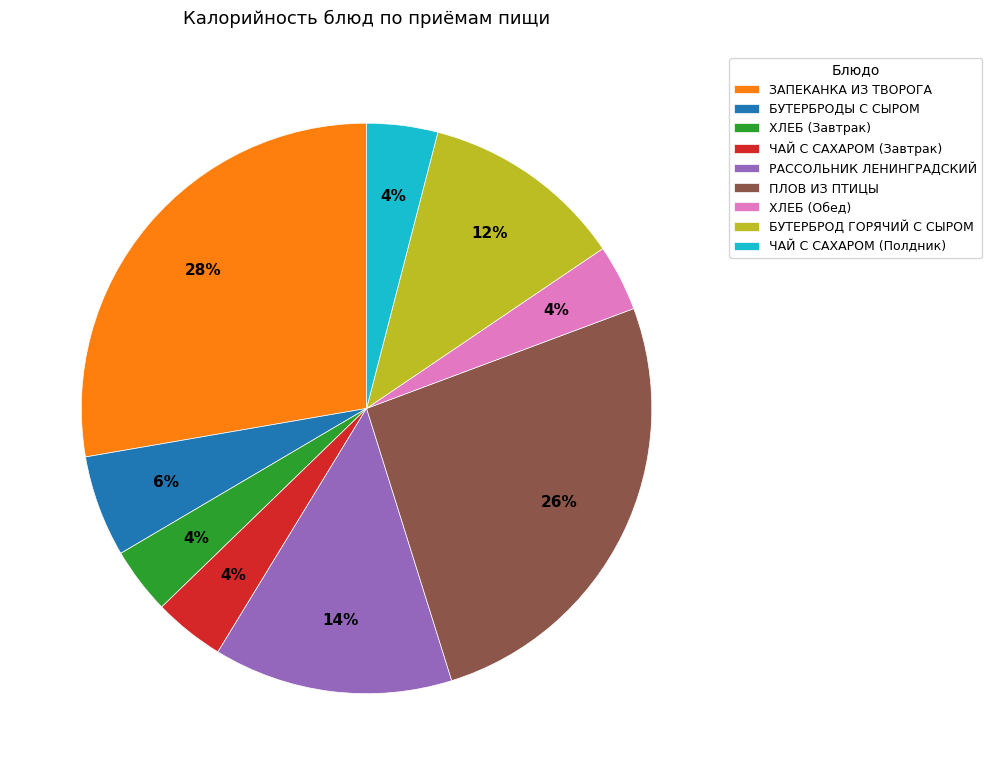

Is it true that ЗАПЕКАНКА ИЗ ТВОРОГА is 28% of the pie?

True